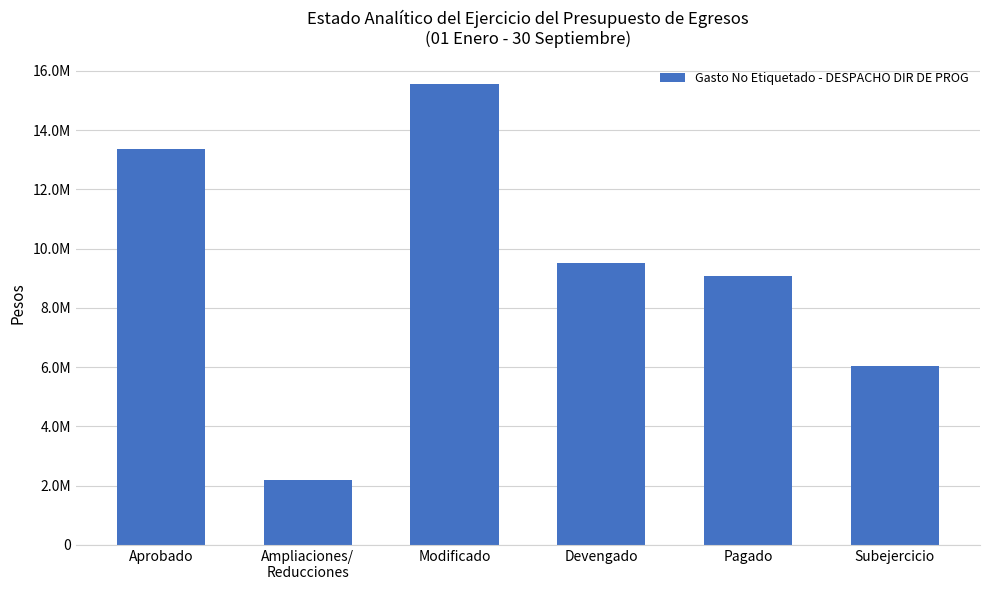

What is the sum of the values at Ampliaciones/
Reducciones and Subejercicio?

8215877.5